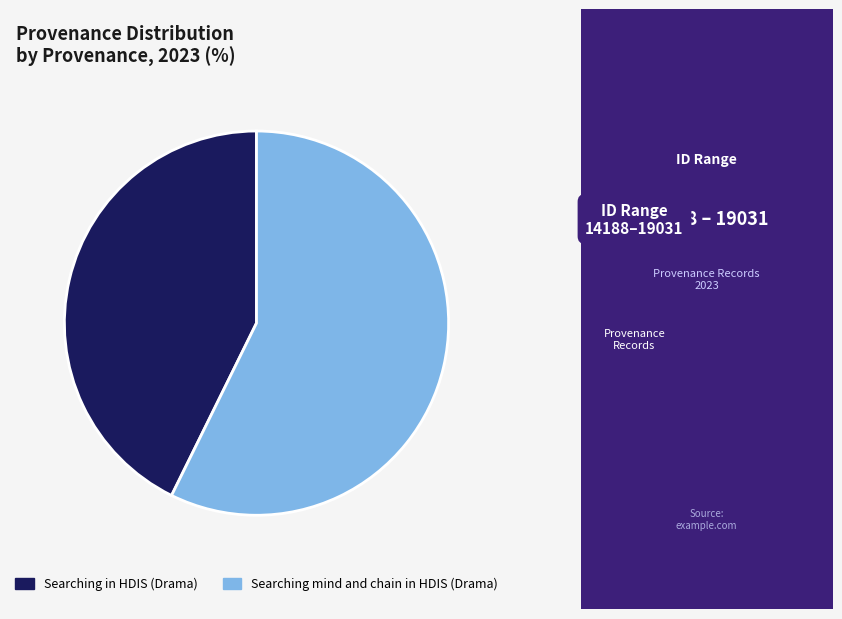

Which has a higher value, Searching mind and chain in HDIS (Drama) or Searching in HDIS (Drama)?

Searching mind and chain in HDIS (Drama)